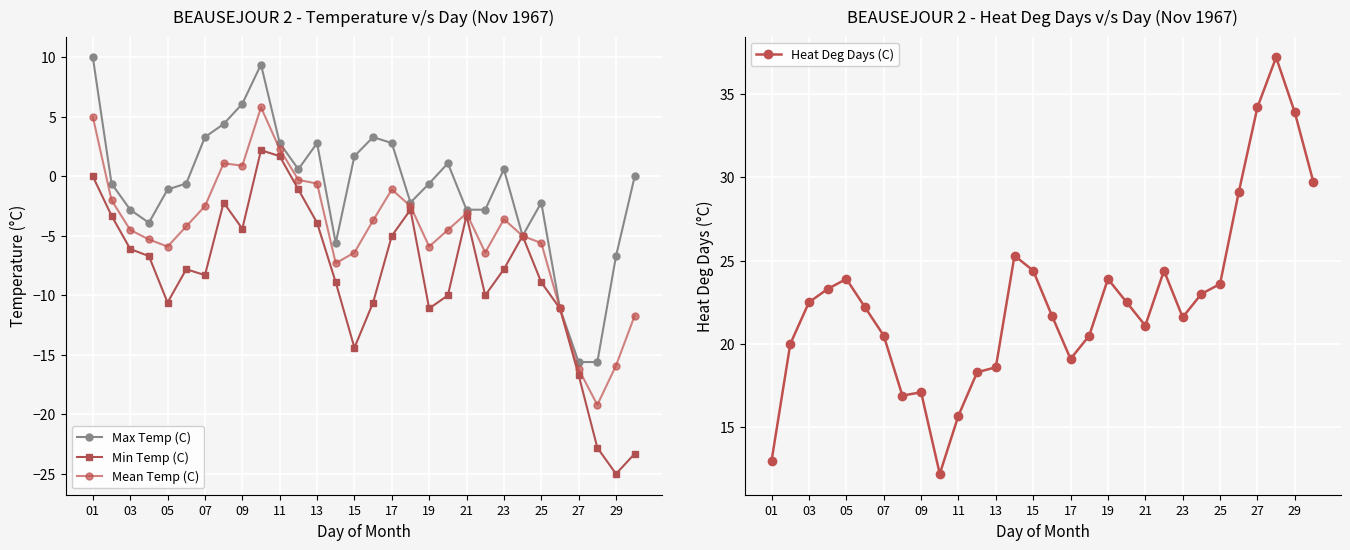

True or false: Max Temp (C) has more than 2 interior local peaks.

True